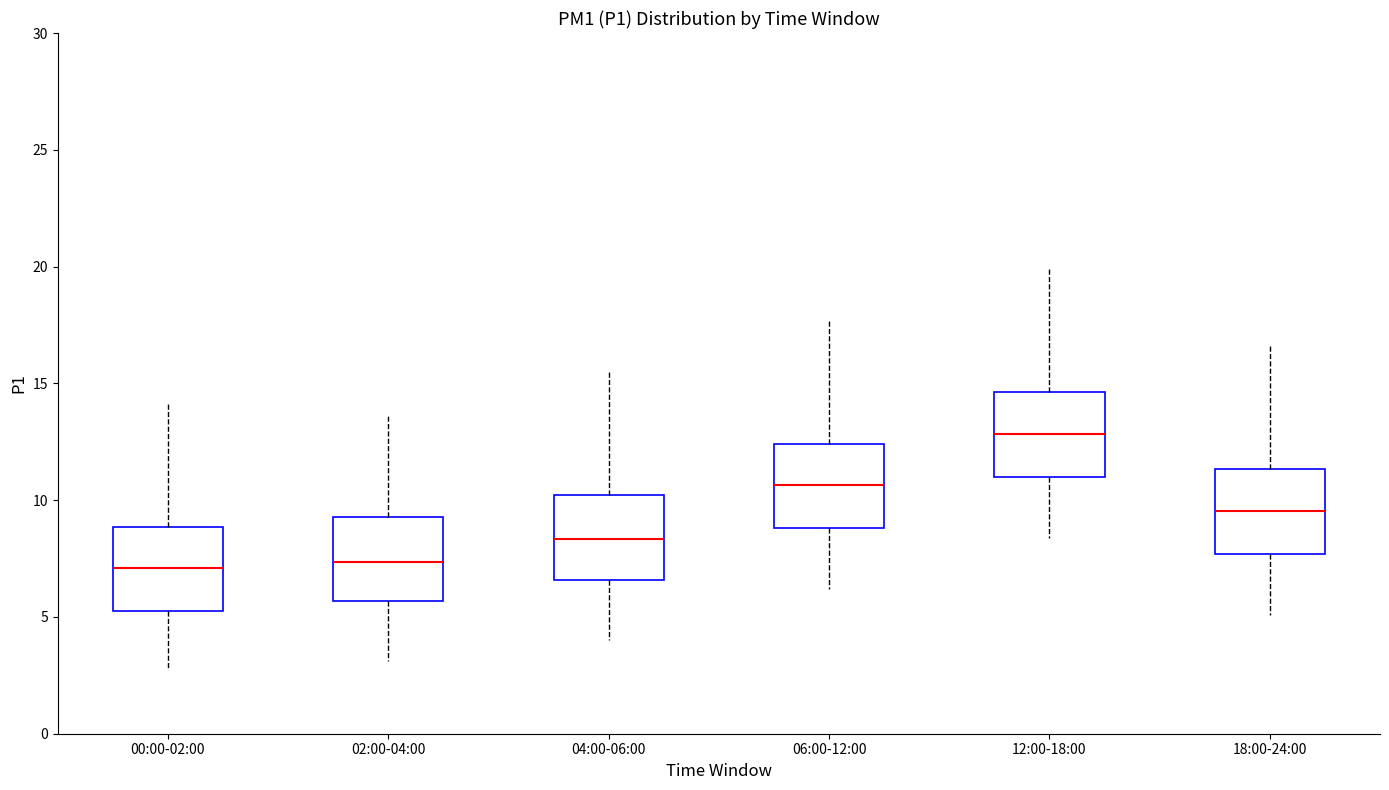

Where does the upper whisker of the box for 04:00-06:00 end on the y-axis? The values are not printed on the chart, so give them approximately, as read against the axis.

15.5